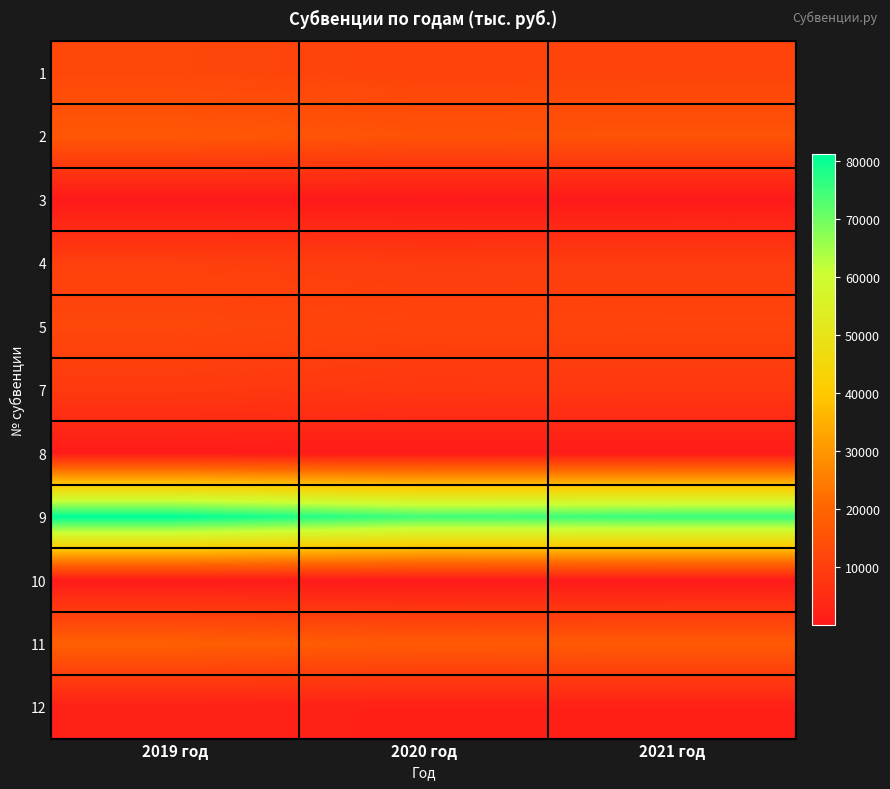

At how many categories does at least one series exceed 51024?

3